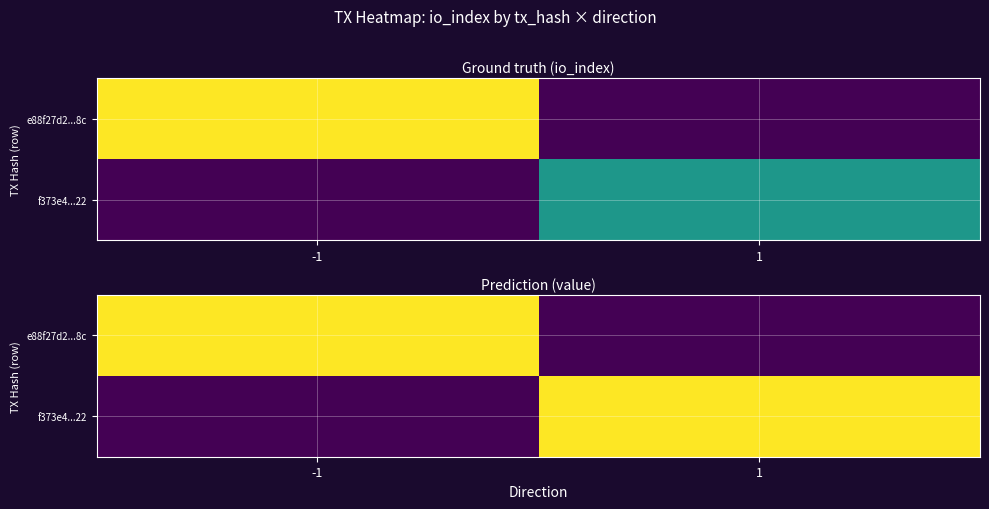

Which series changed the most between -1 and 1?

e88f27d2...8c